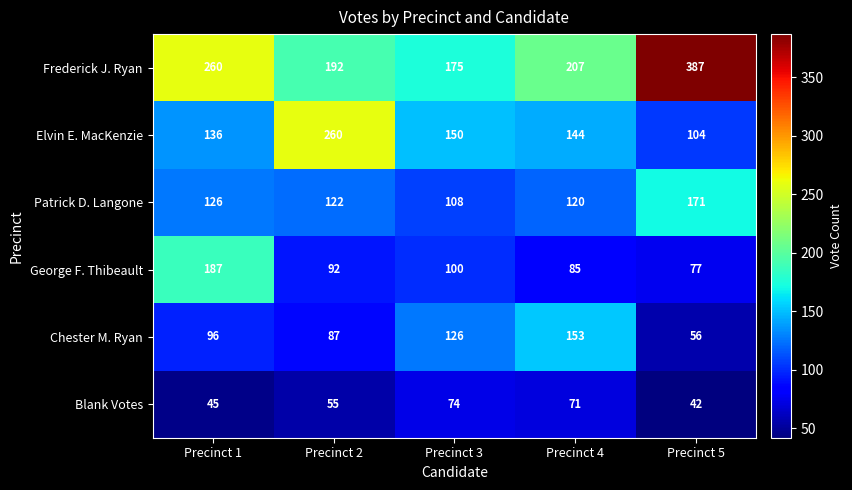

What is the total value across all series at Precinct 4?

780